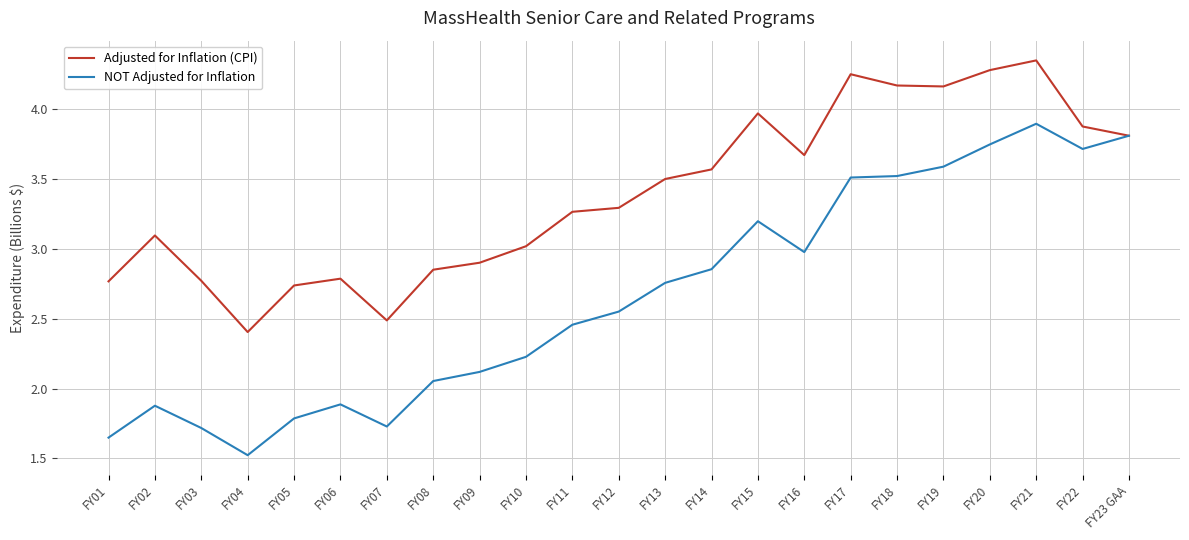

What is the total value across all series at FY14?

6.4